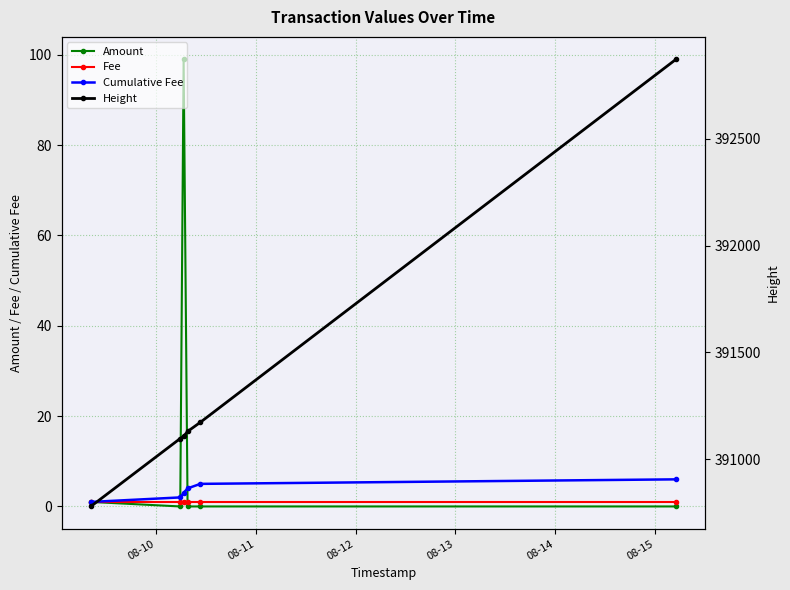

Is it true that Height equals 273155 at 08-10?

False